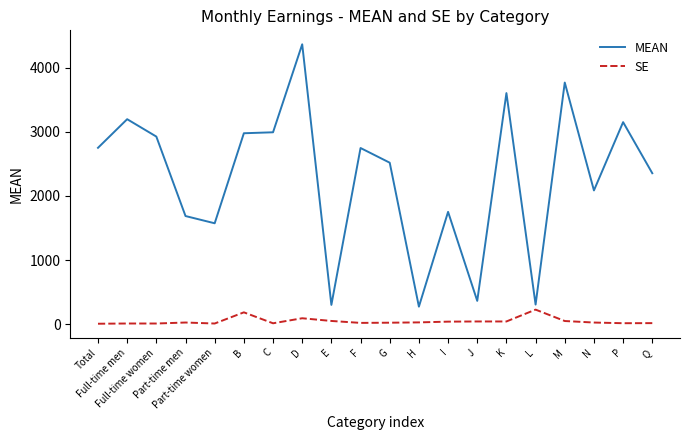

What is the maximum value shown in the chart?

4362.0